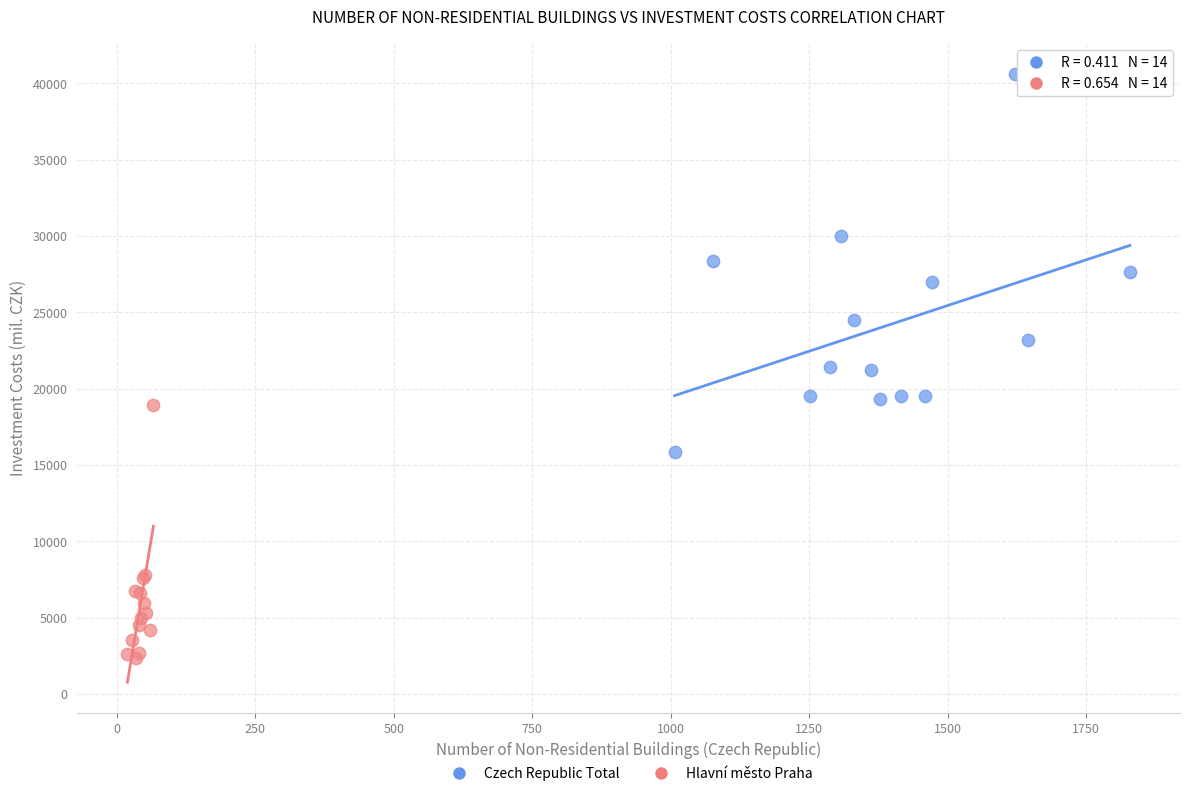

Which series has the widest spread of Y values?

Czech Republic Total